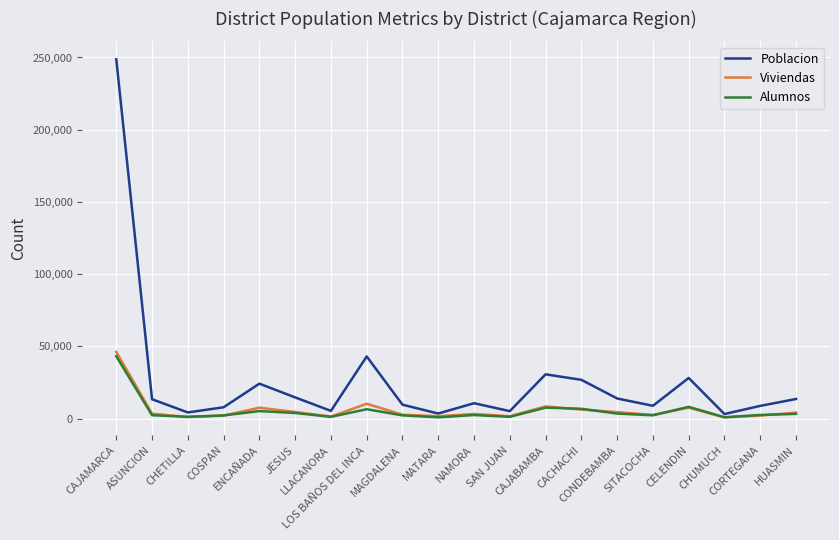

Is the value of Poblacion at ENCAÑADA greater than the value of Viviendas at CACHACHI?

Yes